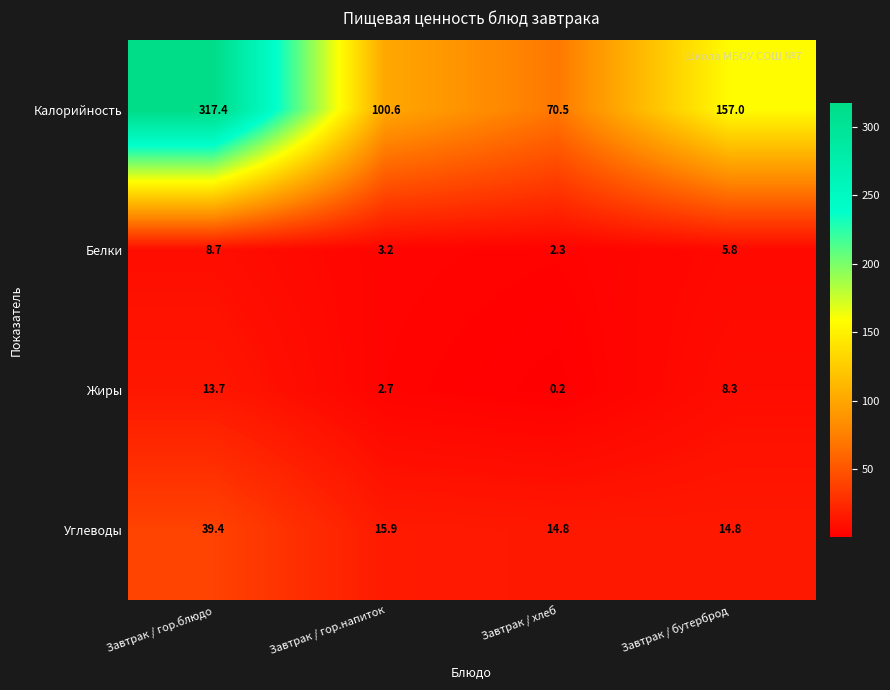

What is the total value across all series at Завтрак / гор.блюдо?

379.2